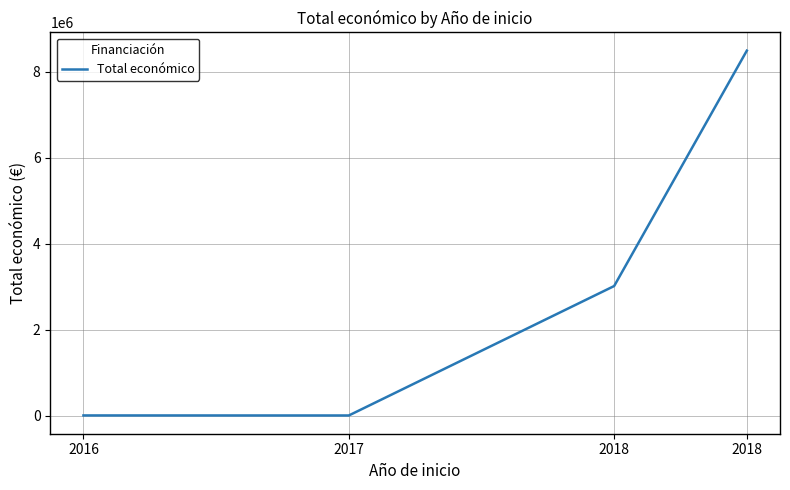

Is this an area chart (filled region under the line)?

No